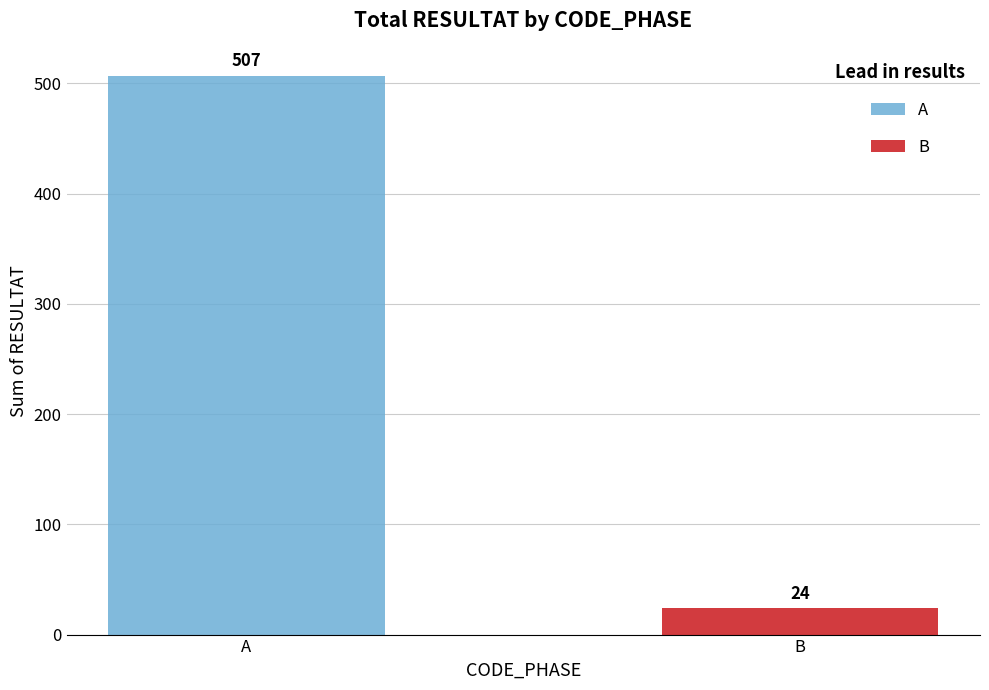

Rank the series by their maximum value, from highest to lowest.

A, B